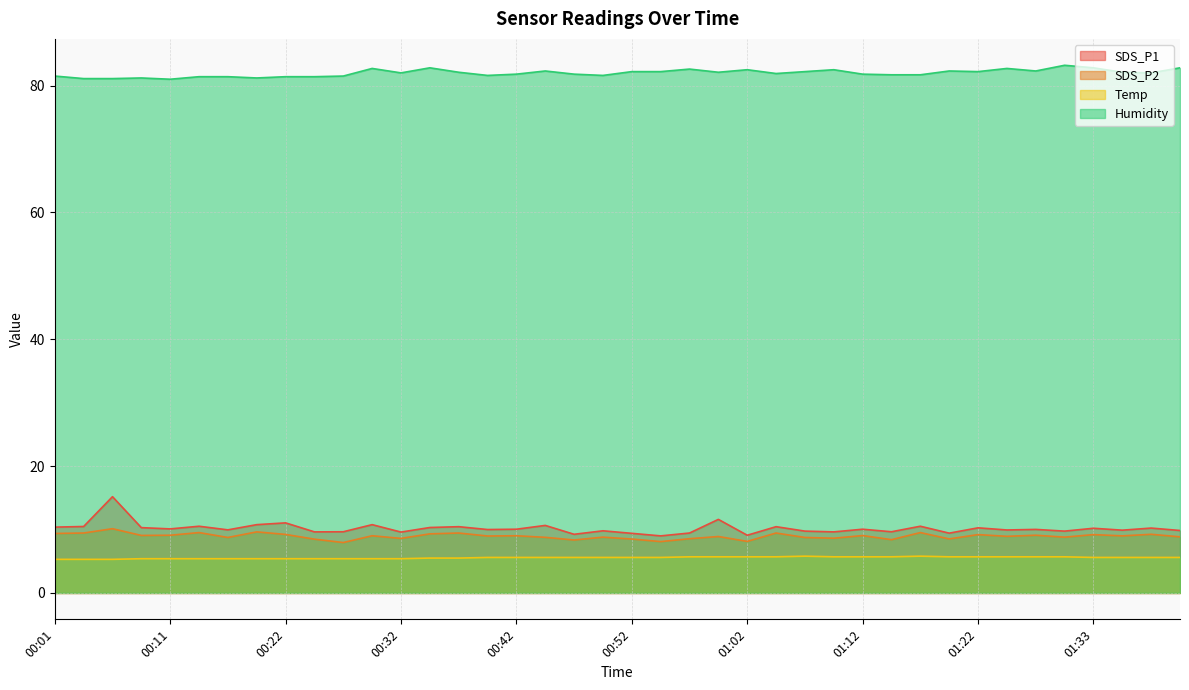

True or false: Humidity and SDS_P1 intersect in this chart.

False